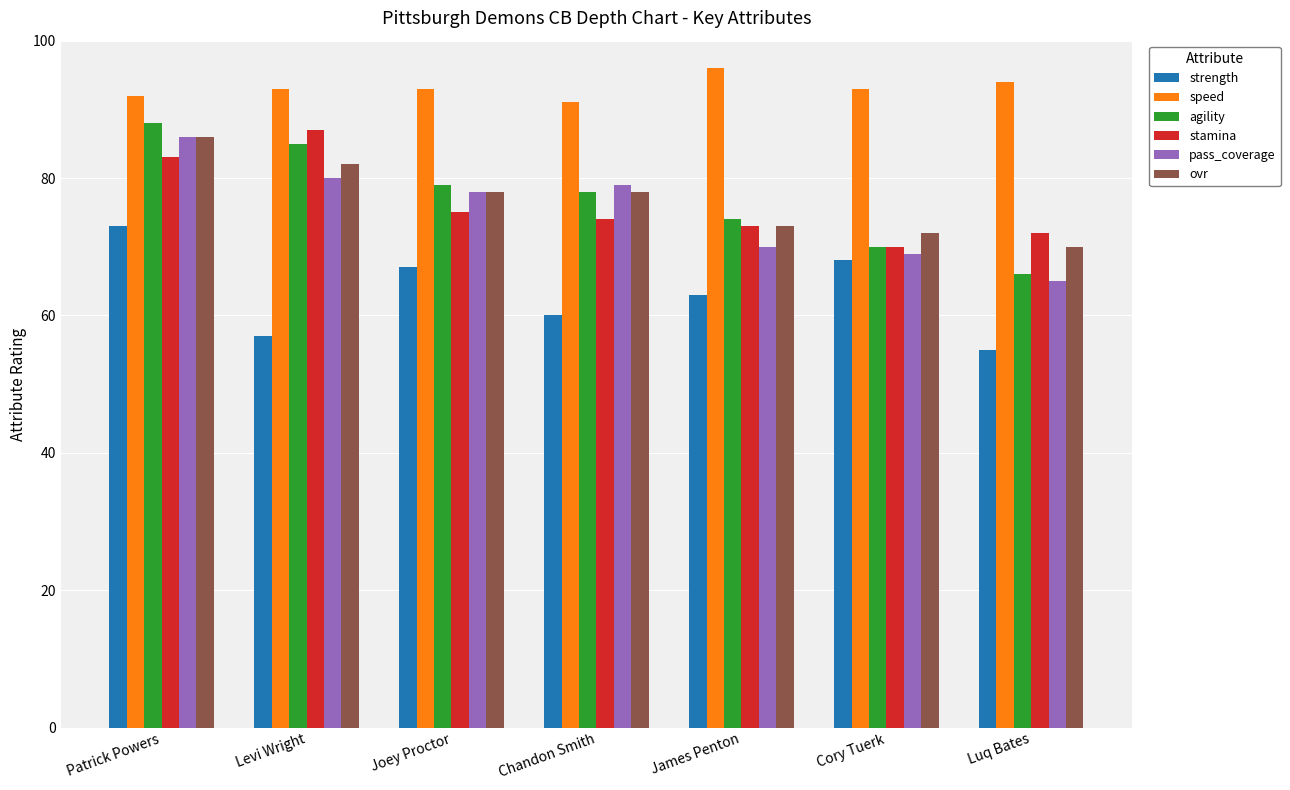

What is the average value of the speed series?

93